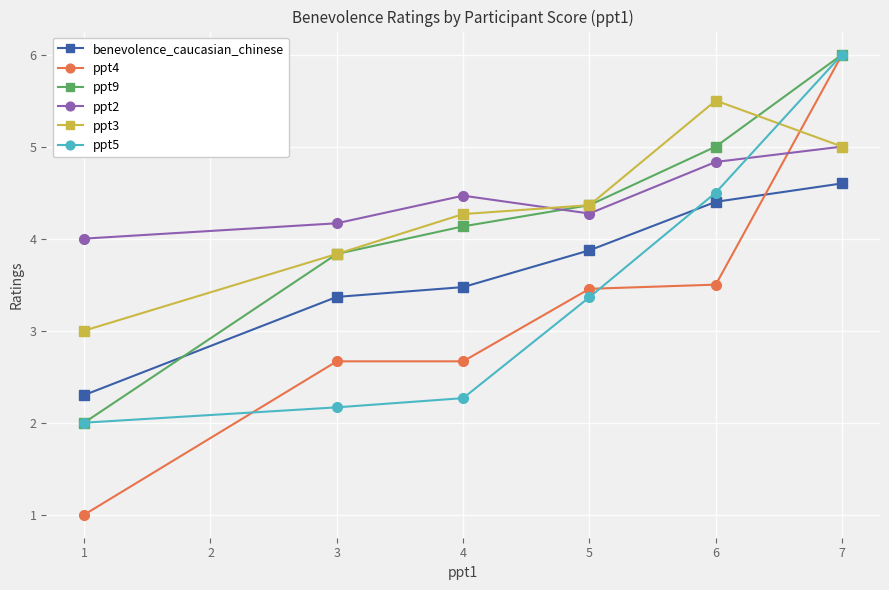

At which category is the sum across all series the highest?

7